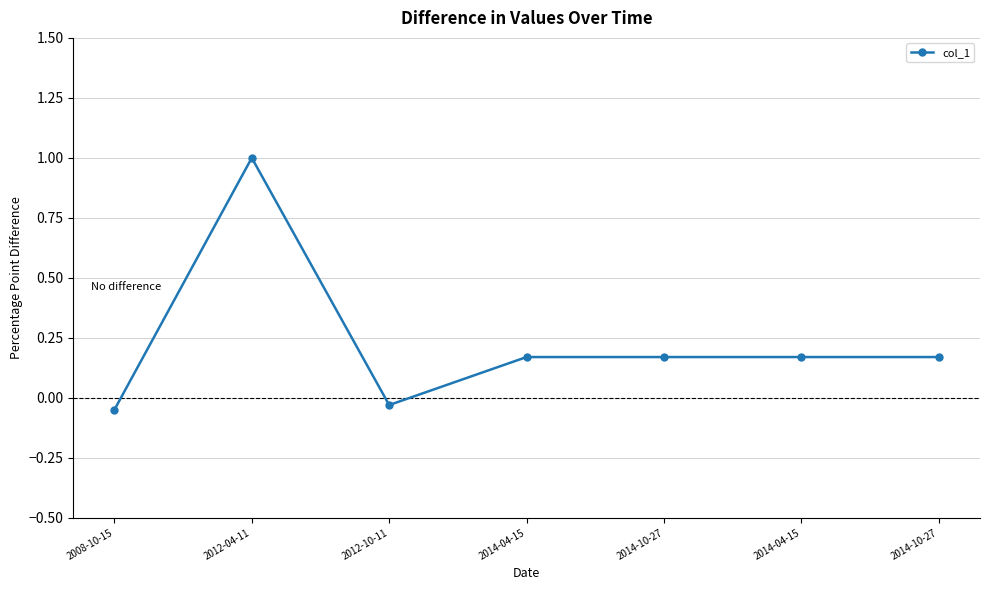

True or false: the data has more than 0 interior local peaks.

True